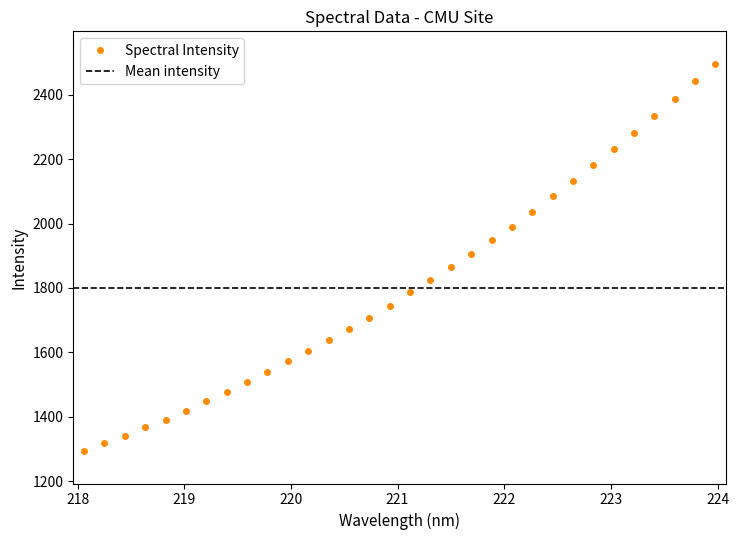

What is the greatest value displayed?

2496.1